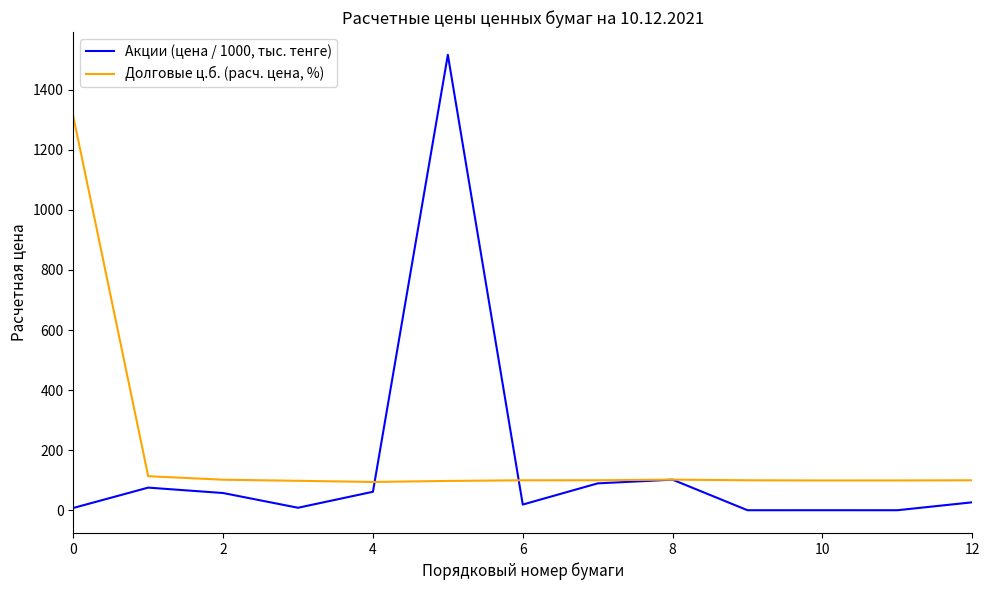

What is the smallest value displayed?

0.3